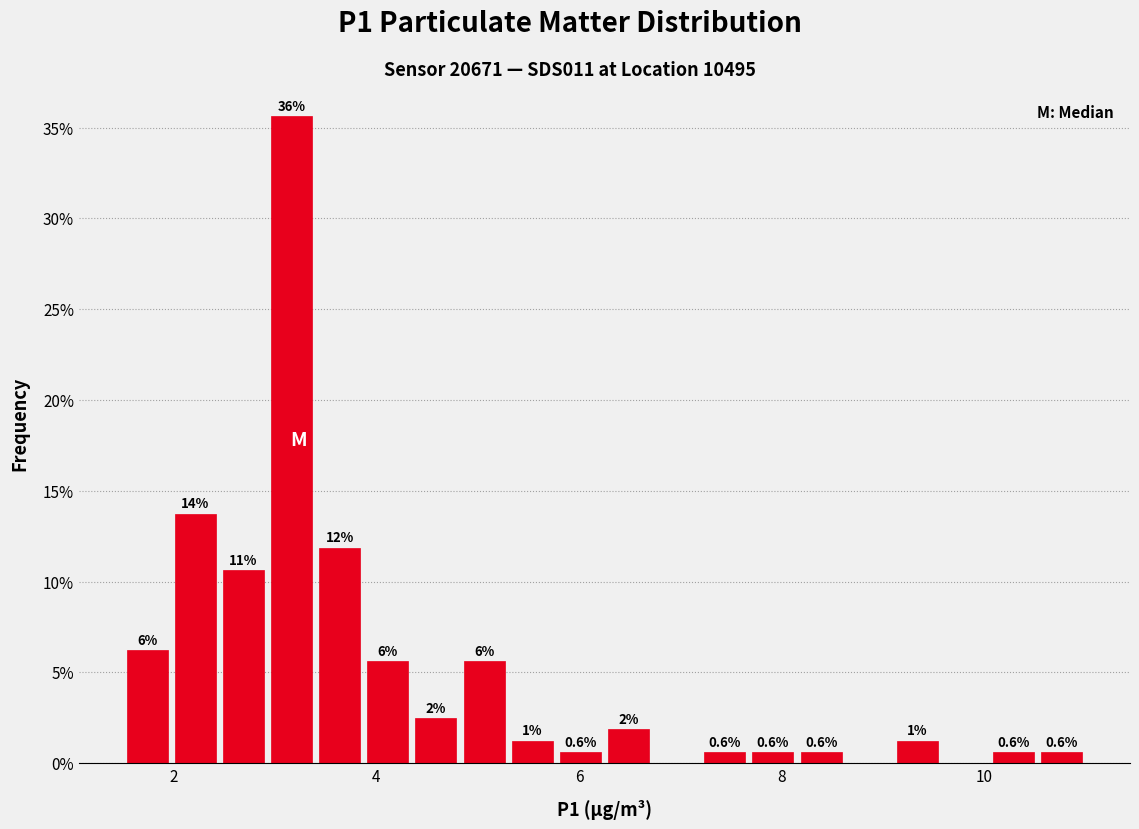

Around what value on the x-axis is the tallest bar? Give the approximate position of its centre, as read against the axis.

3.2